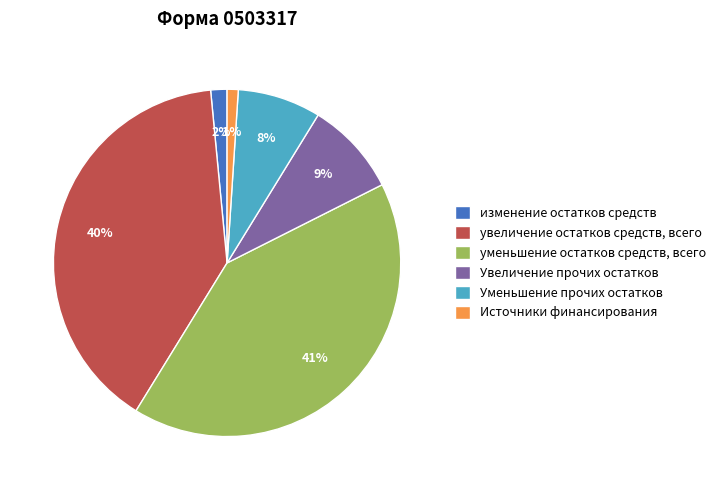

True or false: уменьшение остатков средств, всего accounts for 36% of the total.

False